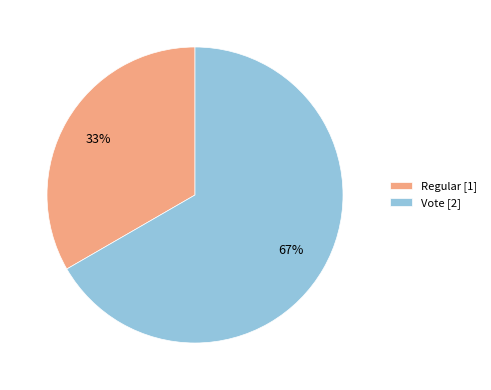

Which slice is the largest?

Vote